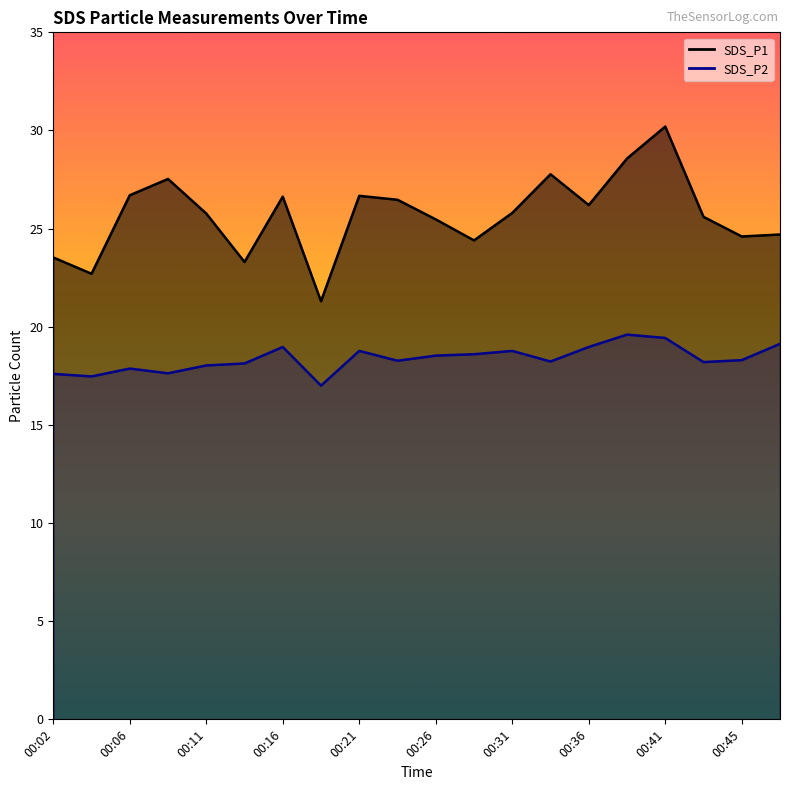

What is the difference between the maximum and minimum values in the SDS_P1 series?

8.9